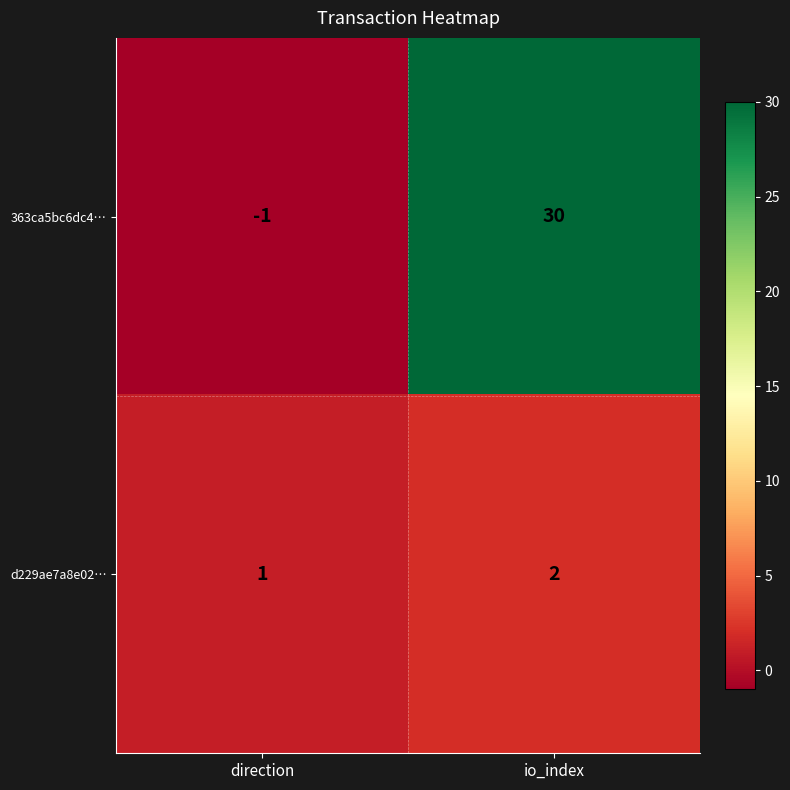

True or false: 363ca5bc6dc4… has a value of 30 at io_index.

True